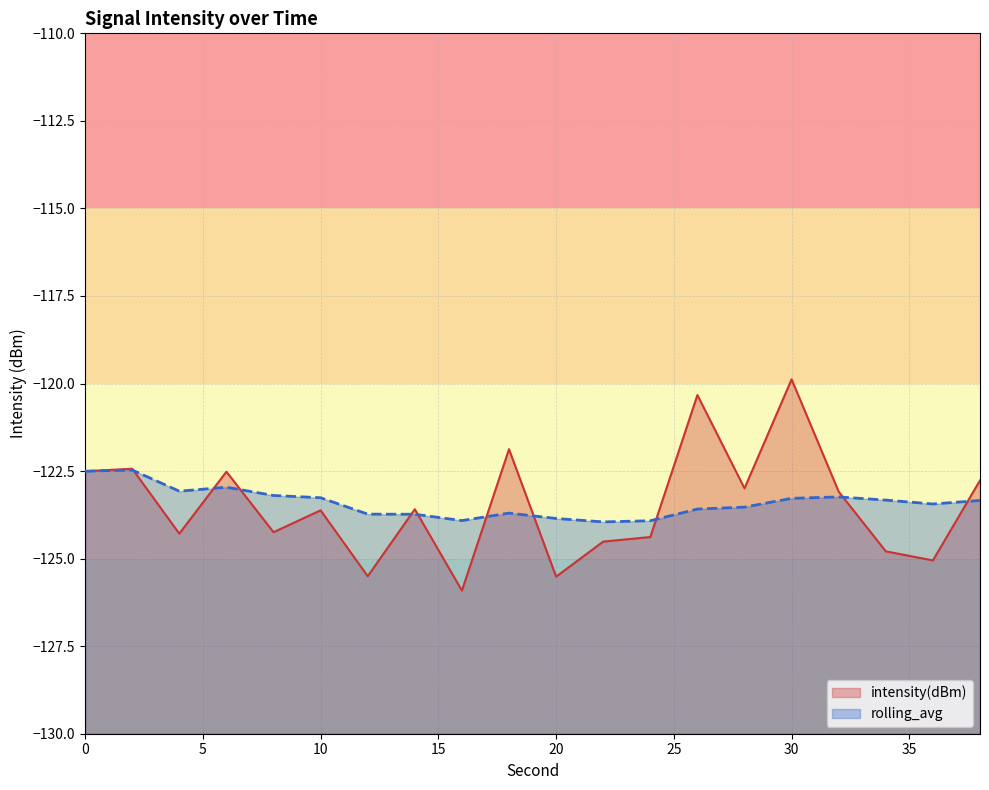

What is the value of the rolling_avg point at the 10th from the left?

-123.7